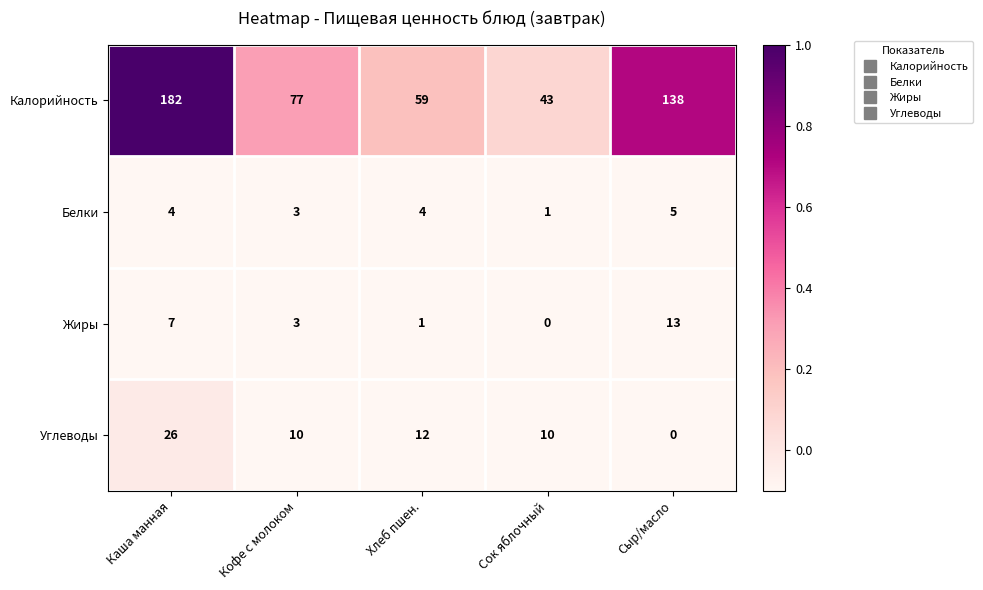

Reading right to left, what are all the values shown in this chart?

Калорийность: 138	43	59	77	182
Белки: 5	1	4	3	4
Жиры: 13	0	1	3	7
Углеводы: 0	10	12	10	26